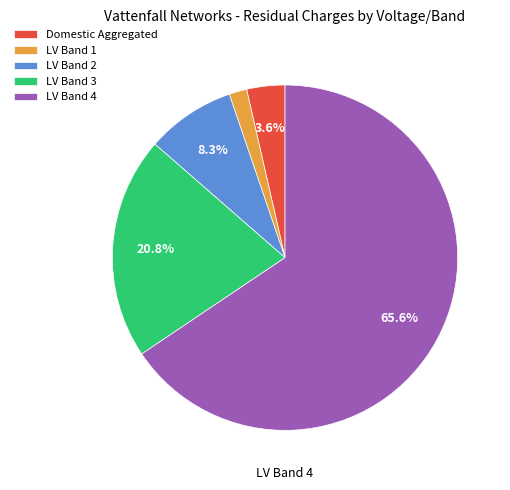

To the nearest percent, what is the combined percentage of LV Band 2 and LV Band 3?

29%